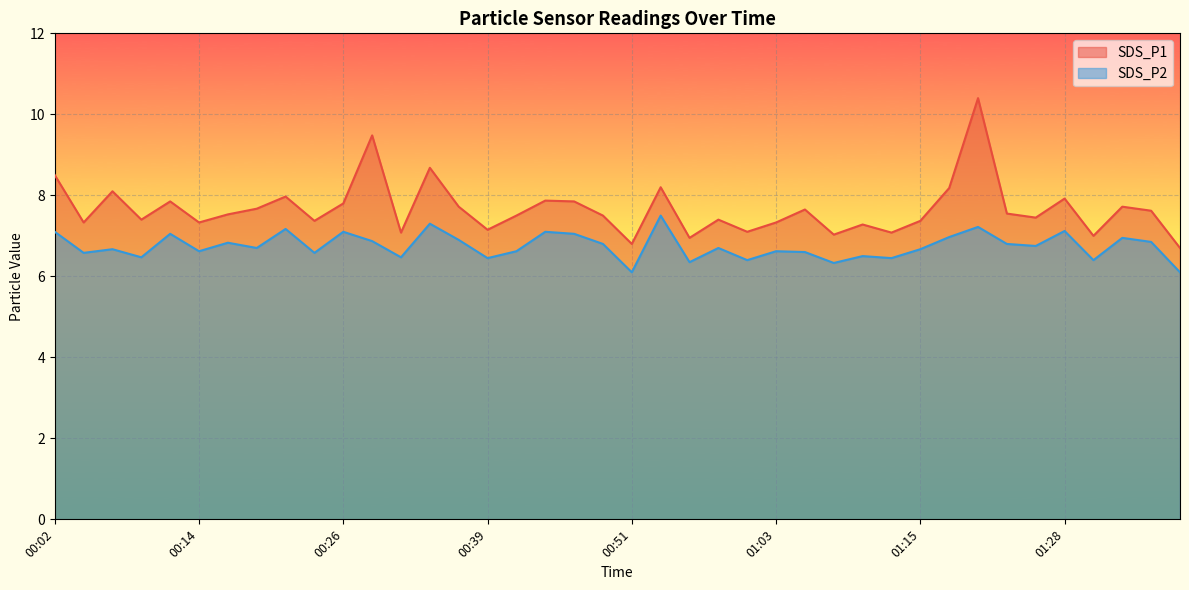

What is the approximate value of SDS_P1 at 00:51?

6.8